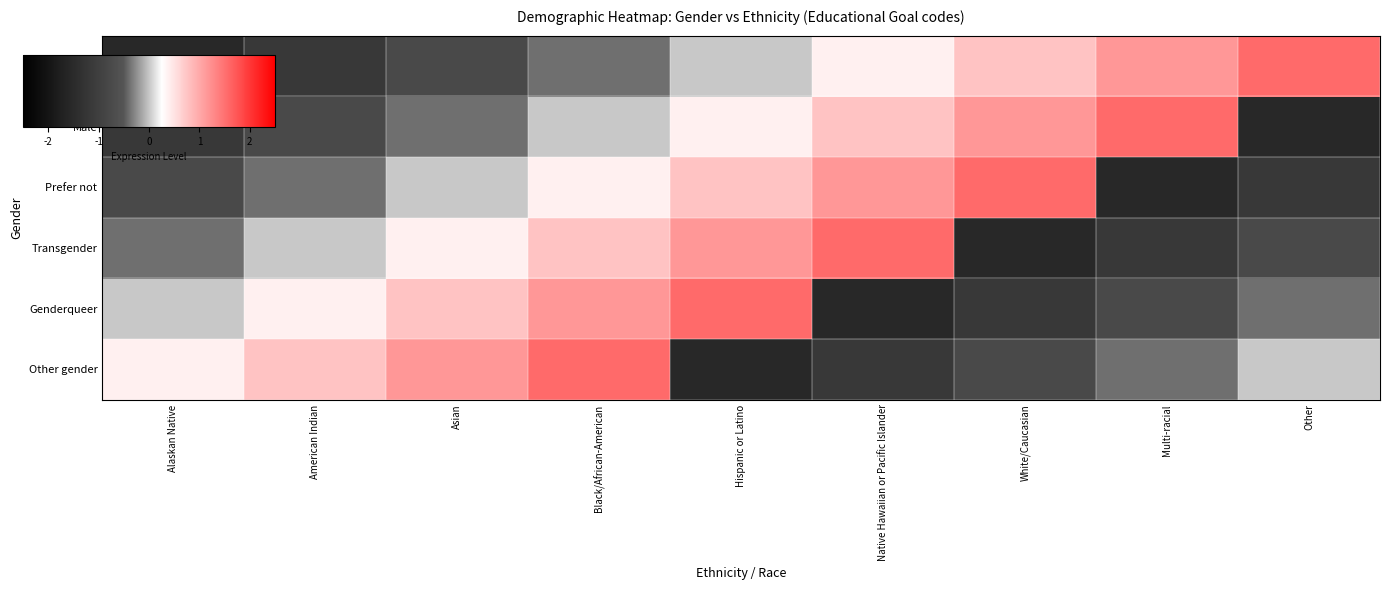

At White/Caucasian, list the series in order from smallest to largest.

Transgender, Genderqueer, Other gender, Female, Male, Prefer not